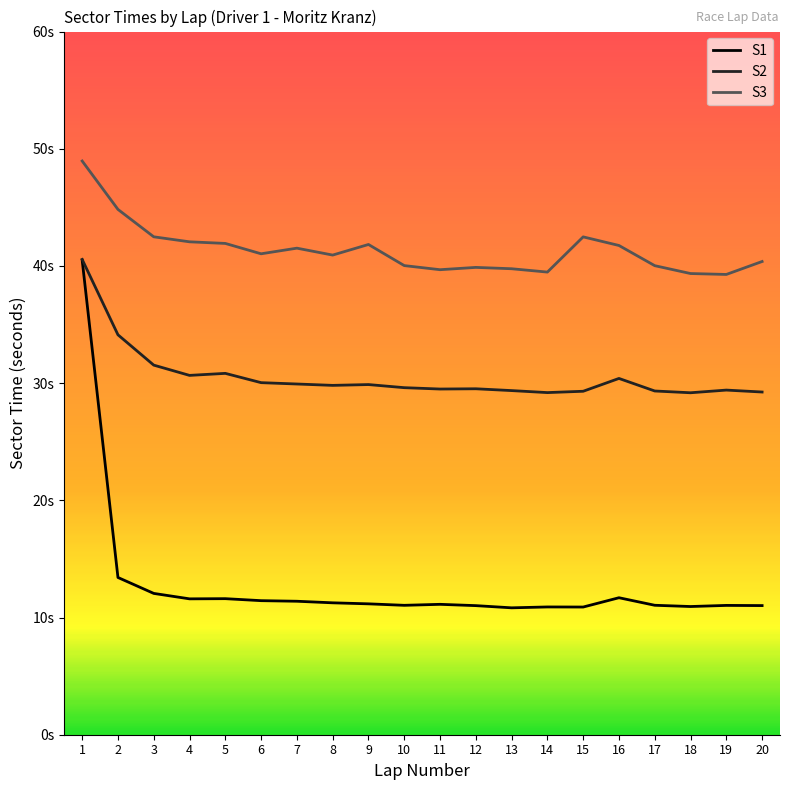

What are all the series names shown in the legend?

S1, S2, S3